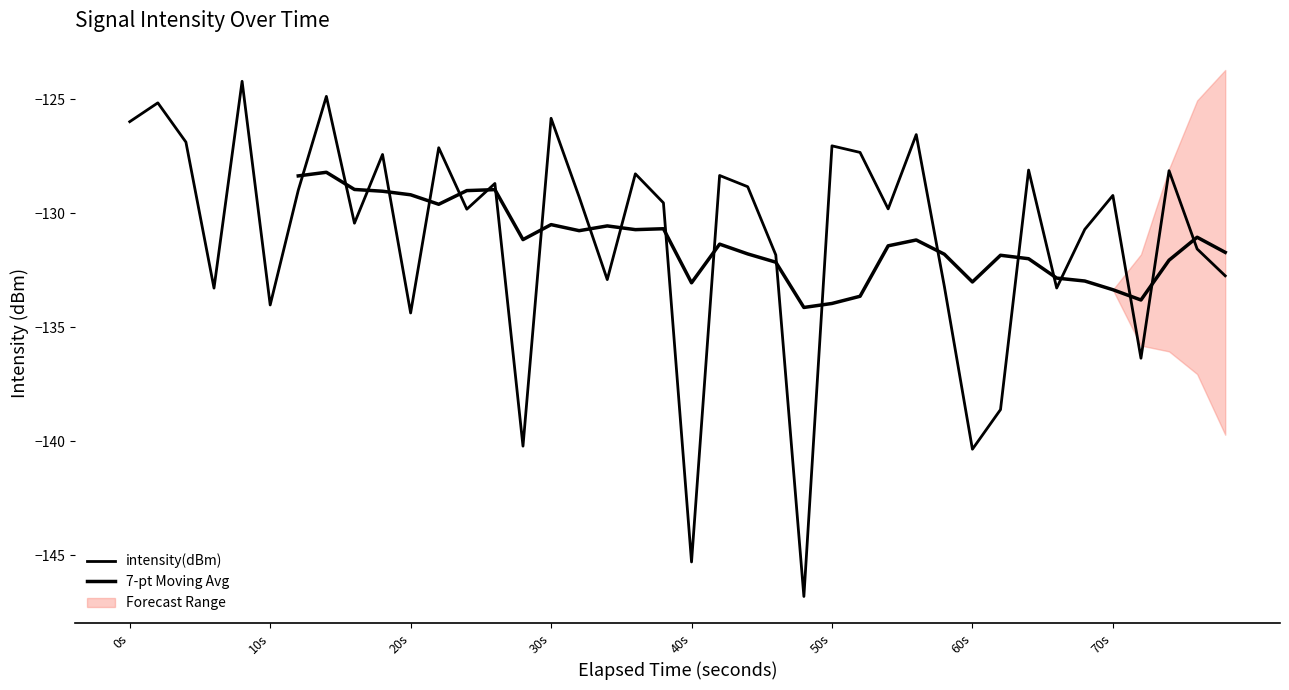

The value at 17 is -218.3. True or false?

False